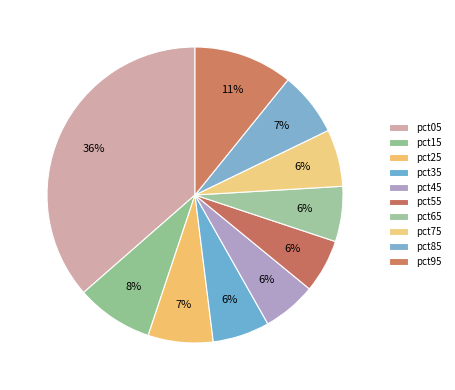

Is there a majority slice in this chart?

No